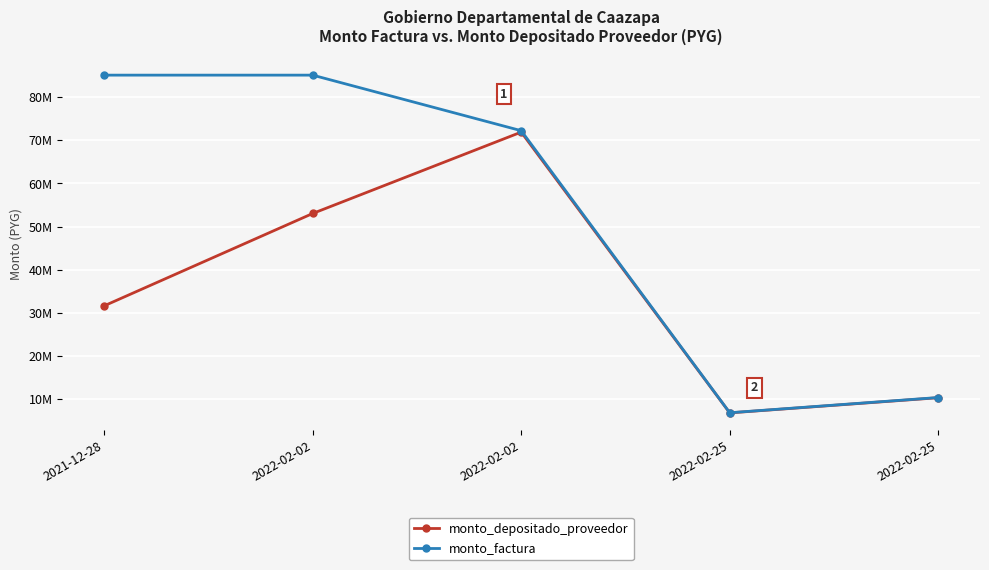

What is the spread (max minus min) of values at 2021-12-28?

53426230